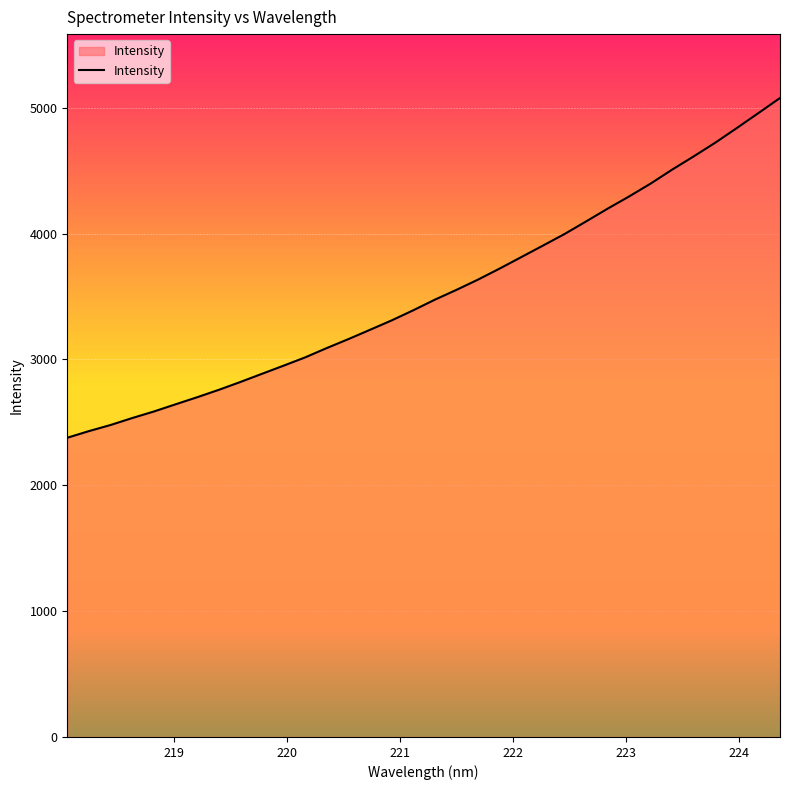

What is the smallest value displayed?

2377.6